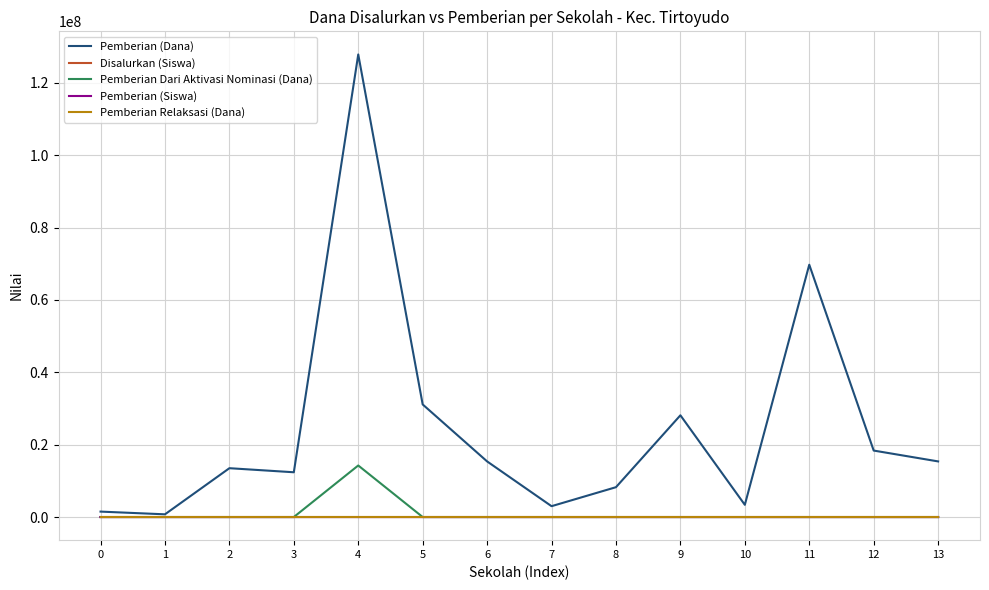

Does the chart have visible grid lines?

Yes